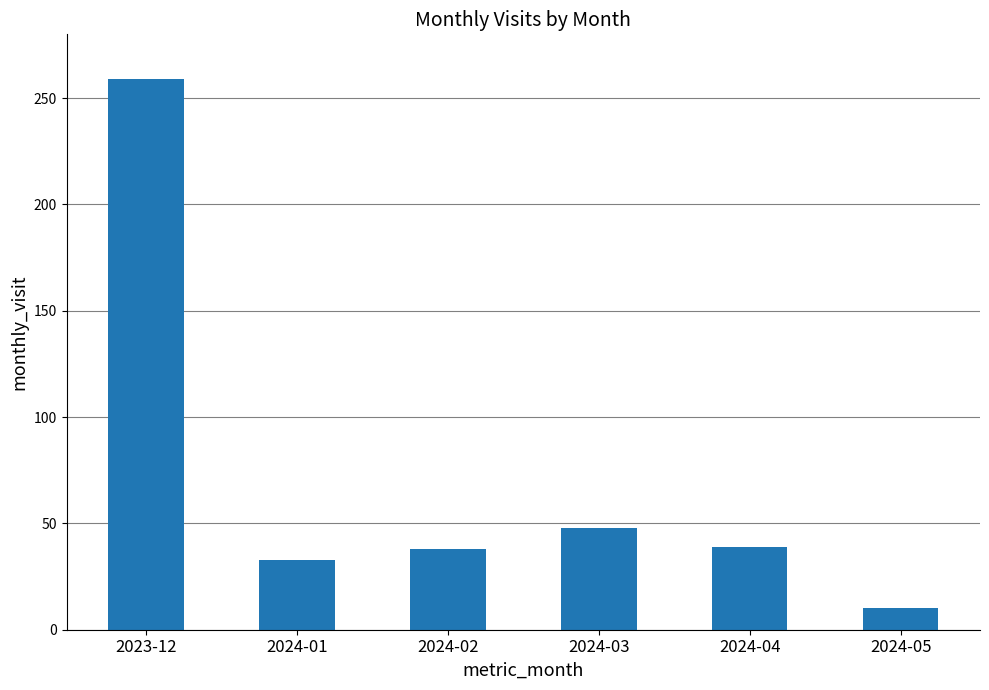

Between 2024-02 and 2024-05, which is larger?

2024-02